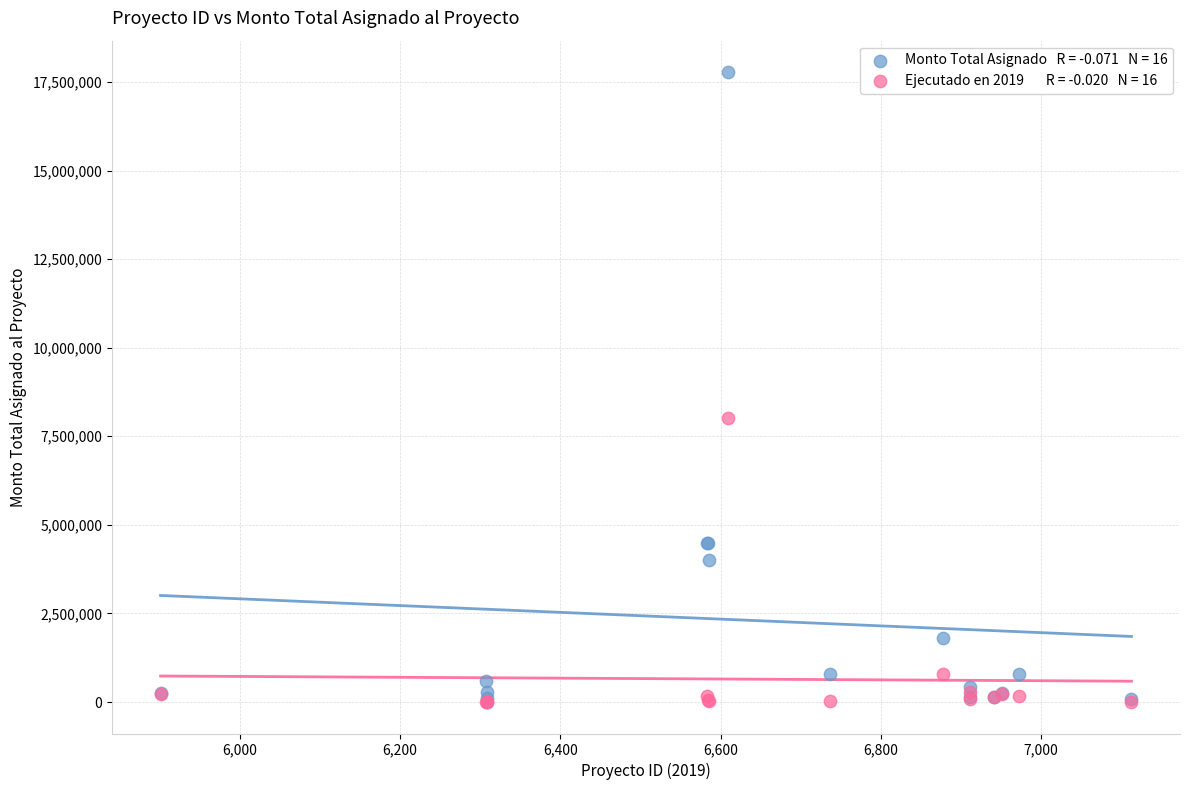

Across all series, what Y value is closest to 8888437?

8024428.2